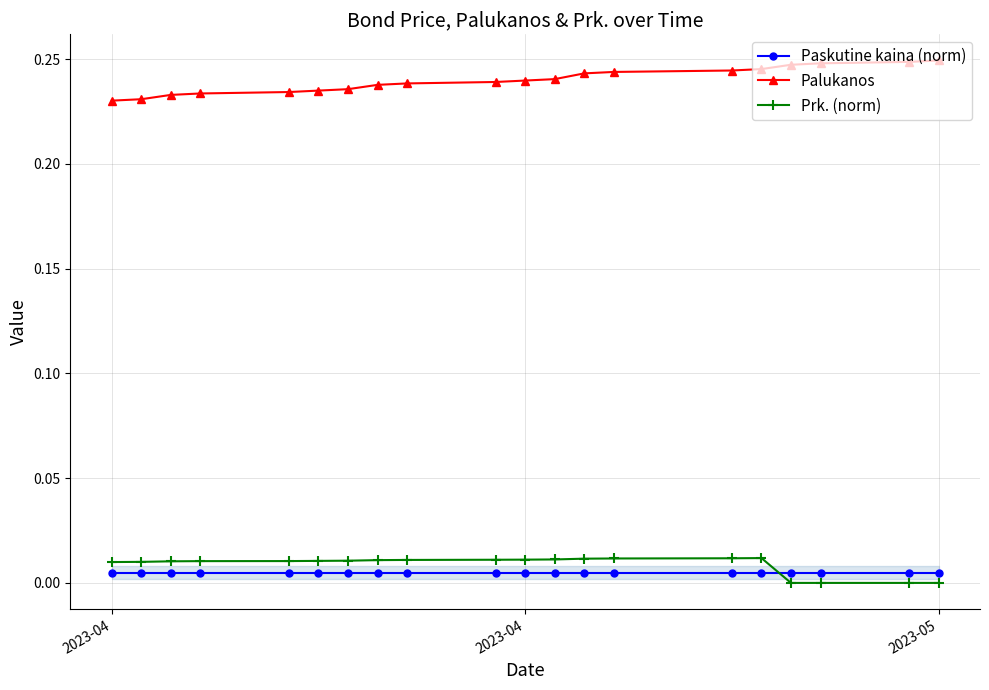

Does the chart have visible grid lines?

Yes